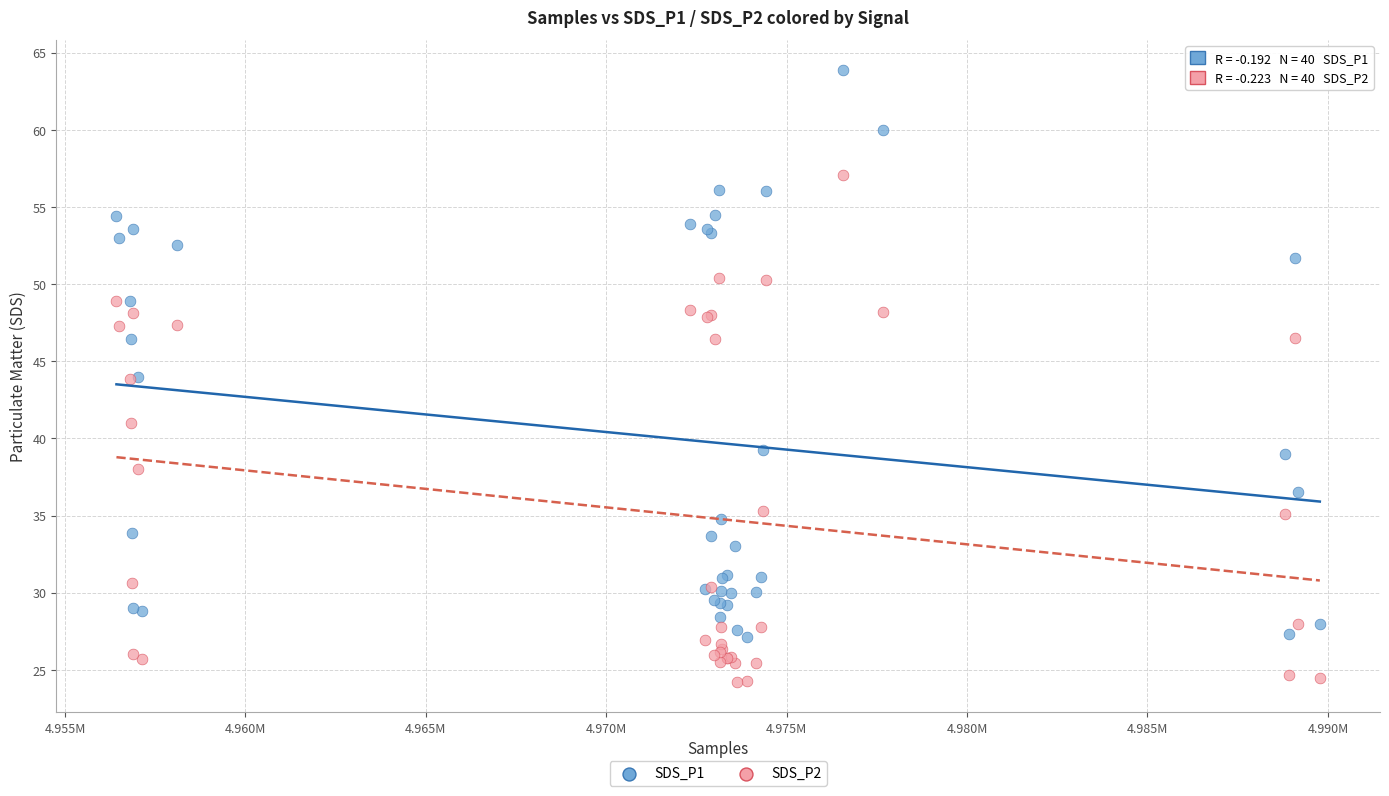

Which series has the widest spread of Y values?

SDS_P1